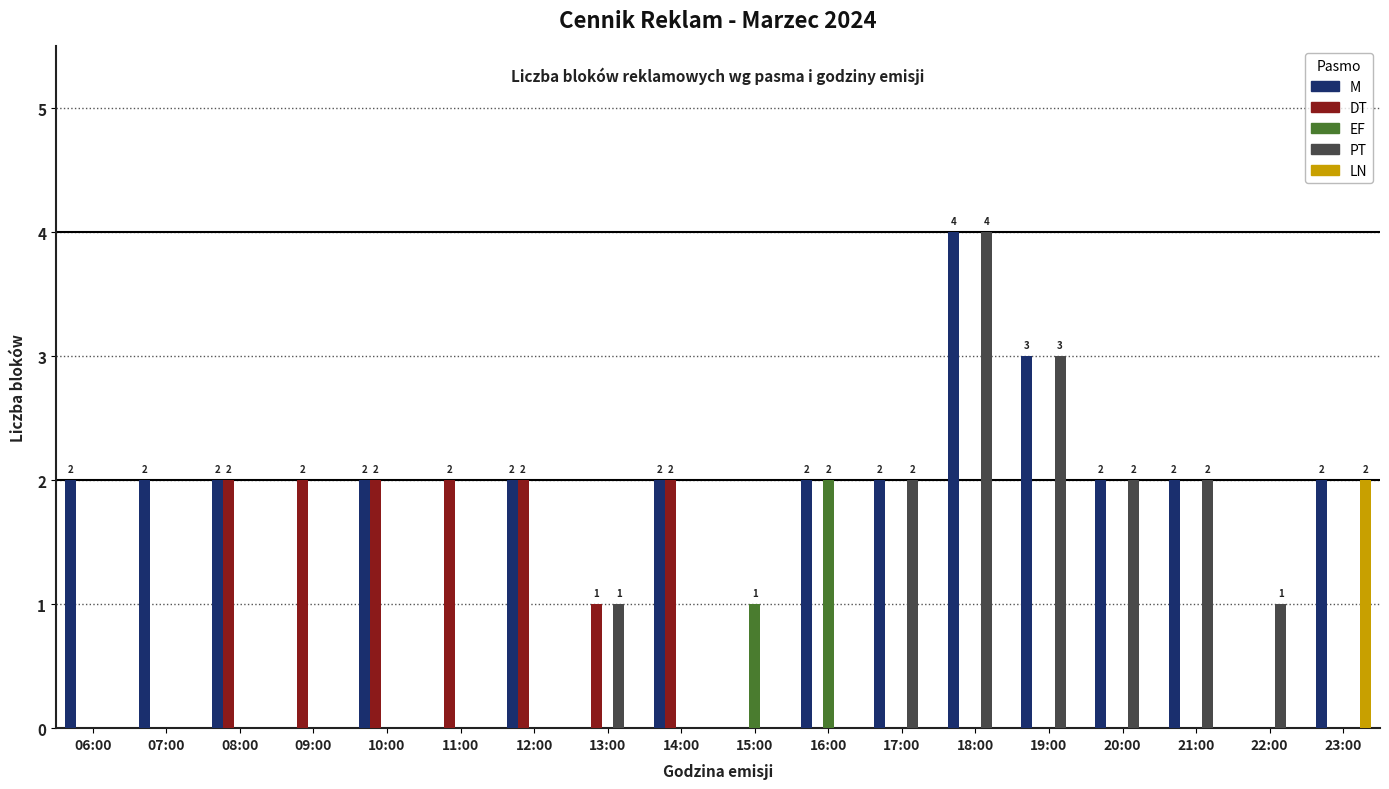

Count the number of data series in this chart.

5